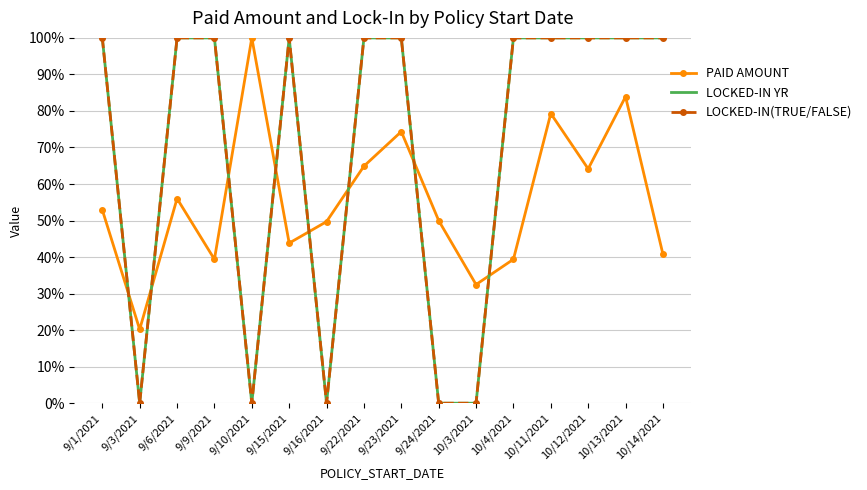

Reading left to right, transcribe all the data shown in this chart.

PAID AMOUNT: 52.9	20.2	56.0	39.4	100.0	43.8	49.7	64.9	74.3	50.0	32.5	39.4	79.3	64.2	83.9	40.8
LOCKED-IN YR: 100.0	0.0	100.0	100.0	0.0	100.0	0.0	100.0	100.0	0.0	0.0	100.0	100.0	100.0	100.0	100.0
LOCKED-IN(TRUE/FALSE): 100.0	0.0	100.0	100.0	0.0	100.0	0.0	100.0	100.0	0.0	0.0	100.0	100.0	100.0	100.0	100.0